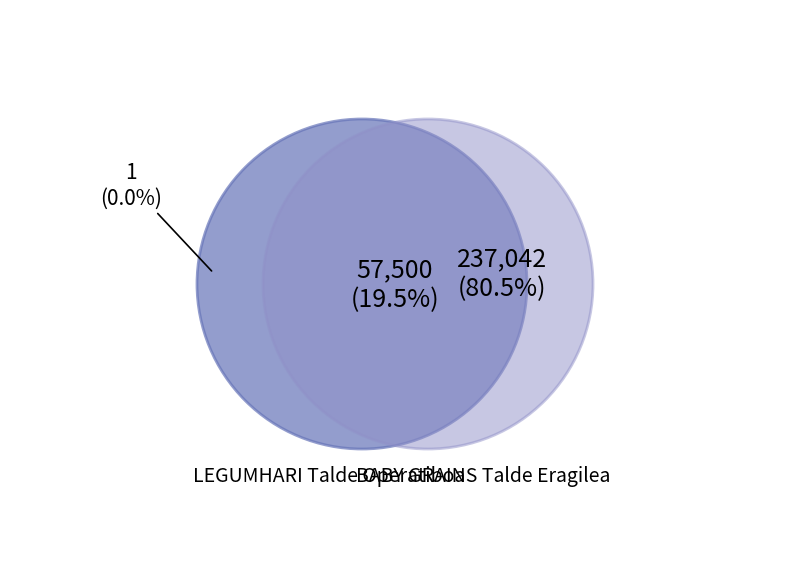

Which has a higher value, LEGUMHARI Talde Operatiboa or BABY GRAINS Talde Eragilea?

BABY GRAINS Talde Eragilea